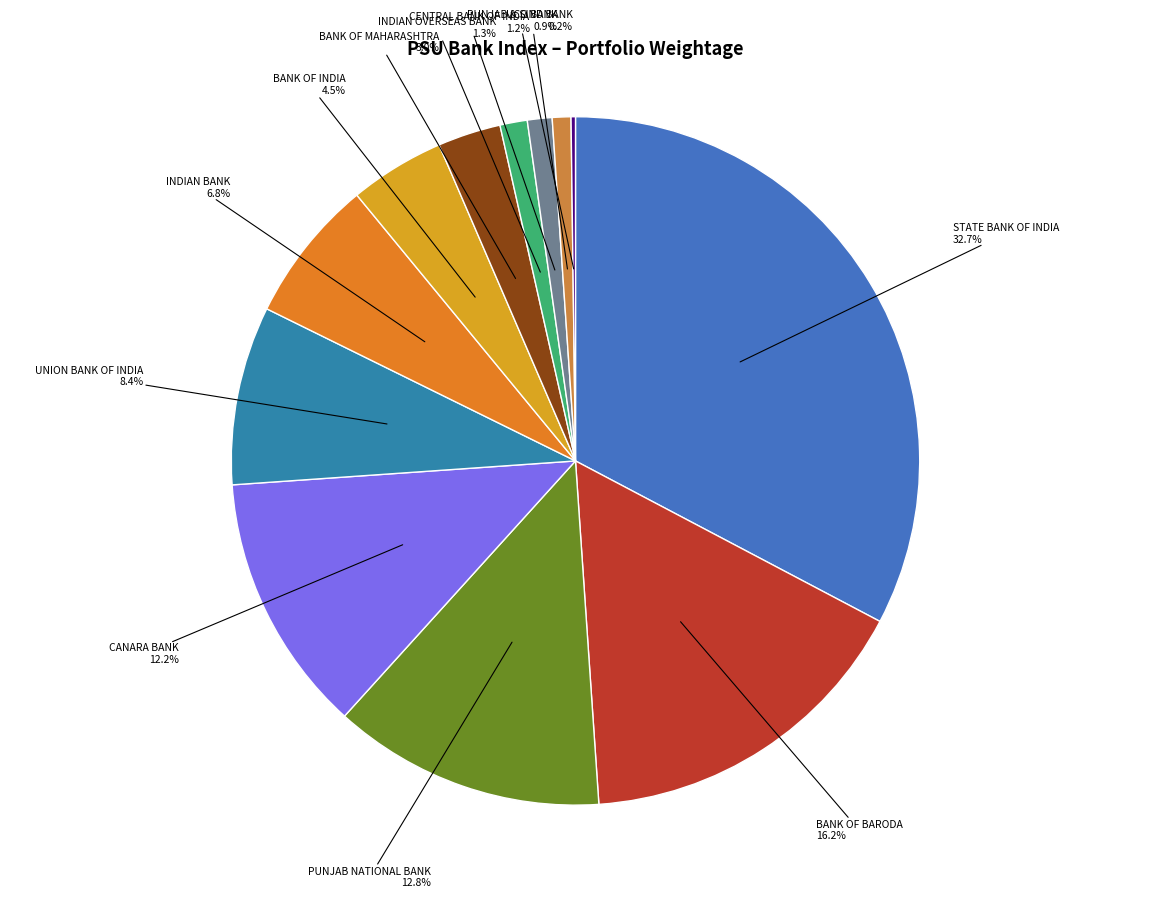

What is the largest slice in the pie chart?

STATE BANK OF INDIA